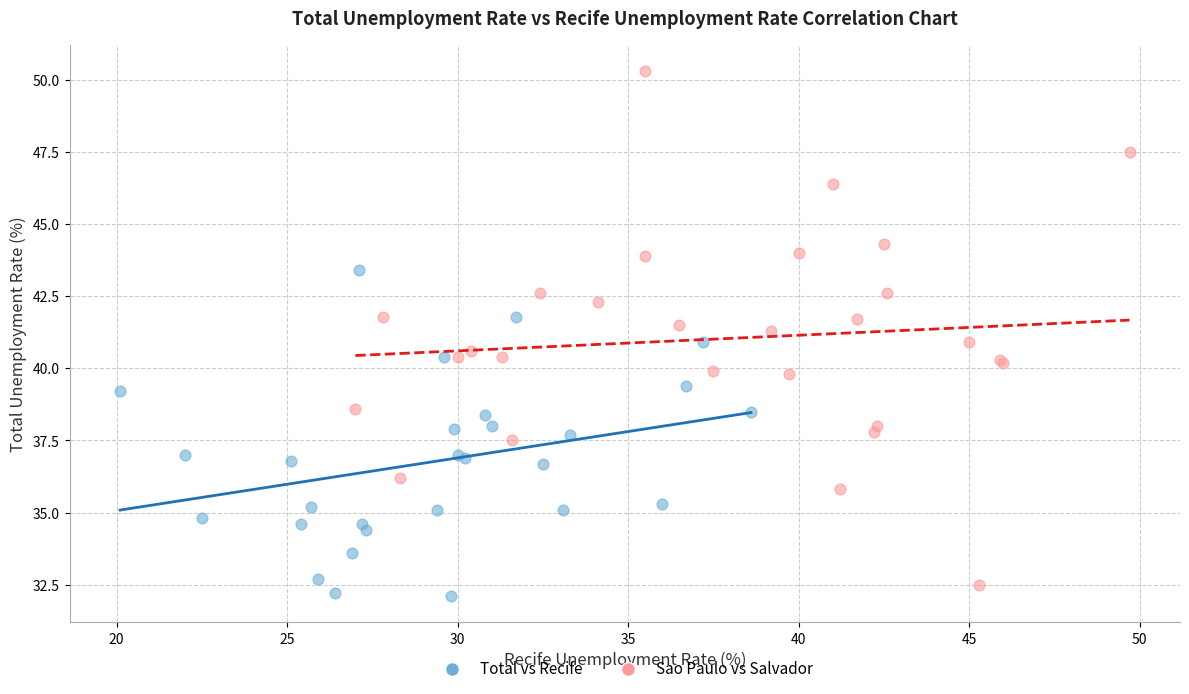

Which series has the widest spread of Y values?

Sao Paulo vs Salvador